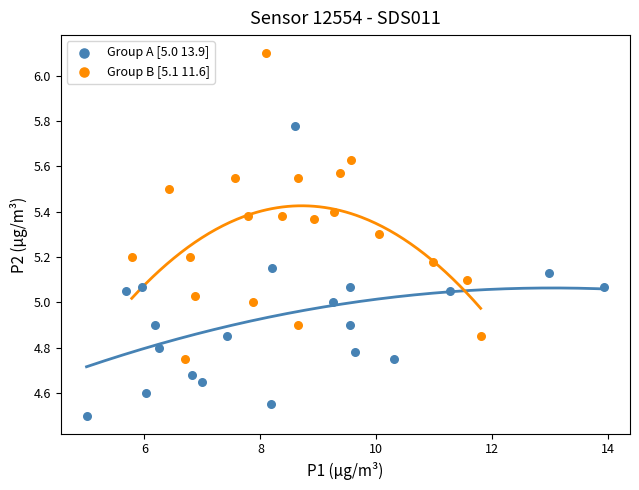

Which series contains the highest Y value?

Group B [5.1 11.6]